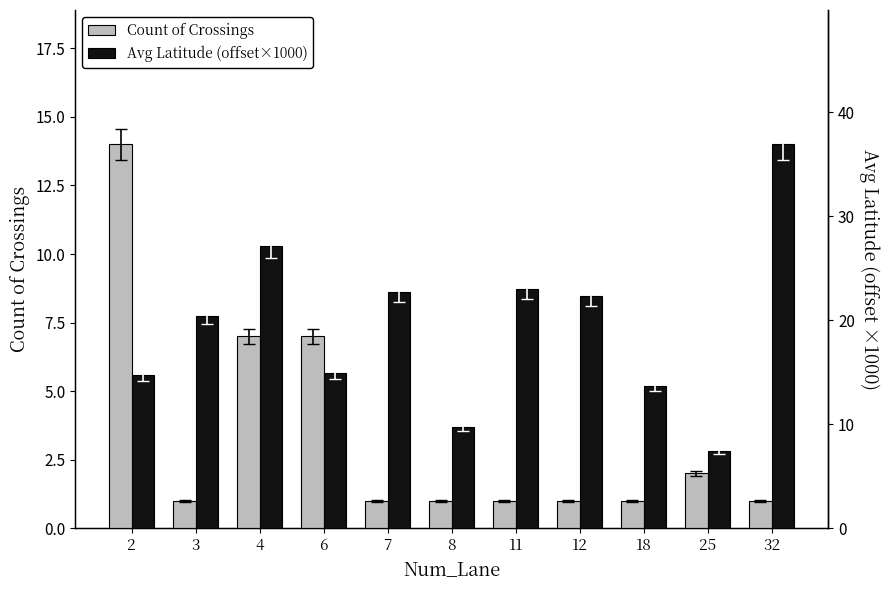

What is the greatest value displayed?

36.9